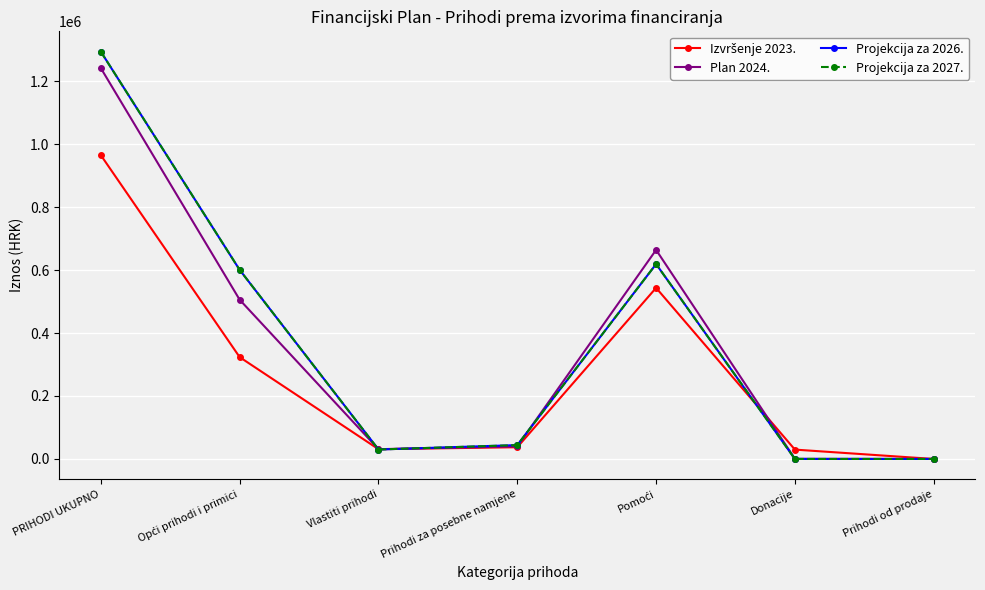

Does the chart have visible grid lines?

Yes